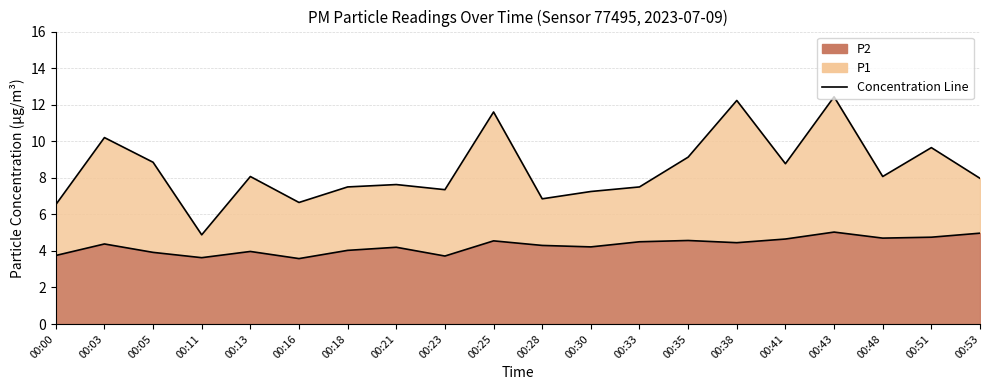

Does the chart have visible grid lines?

Yes